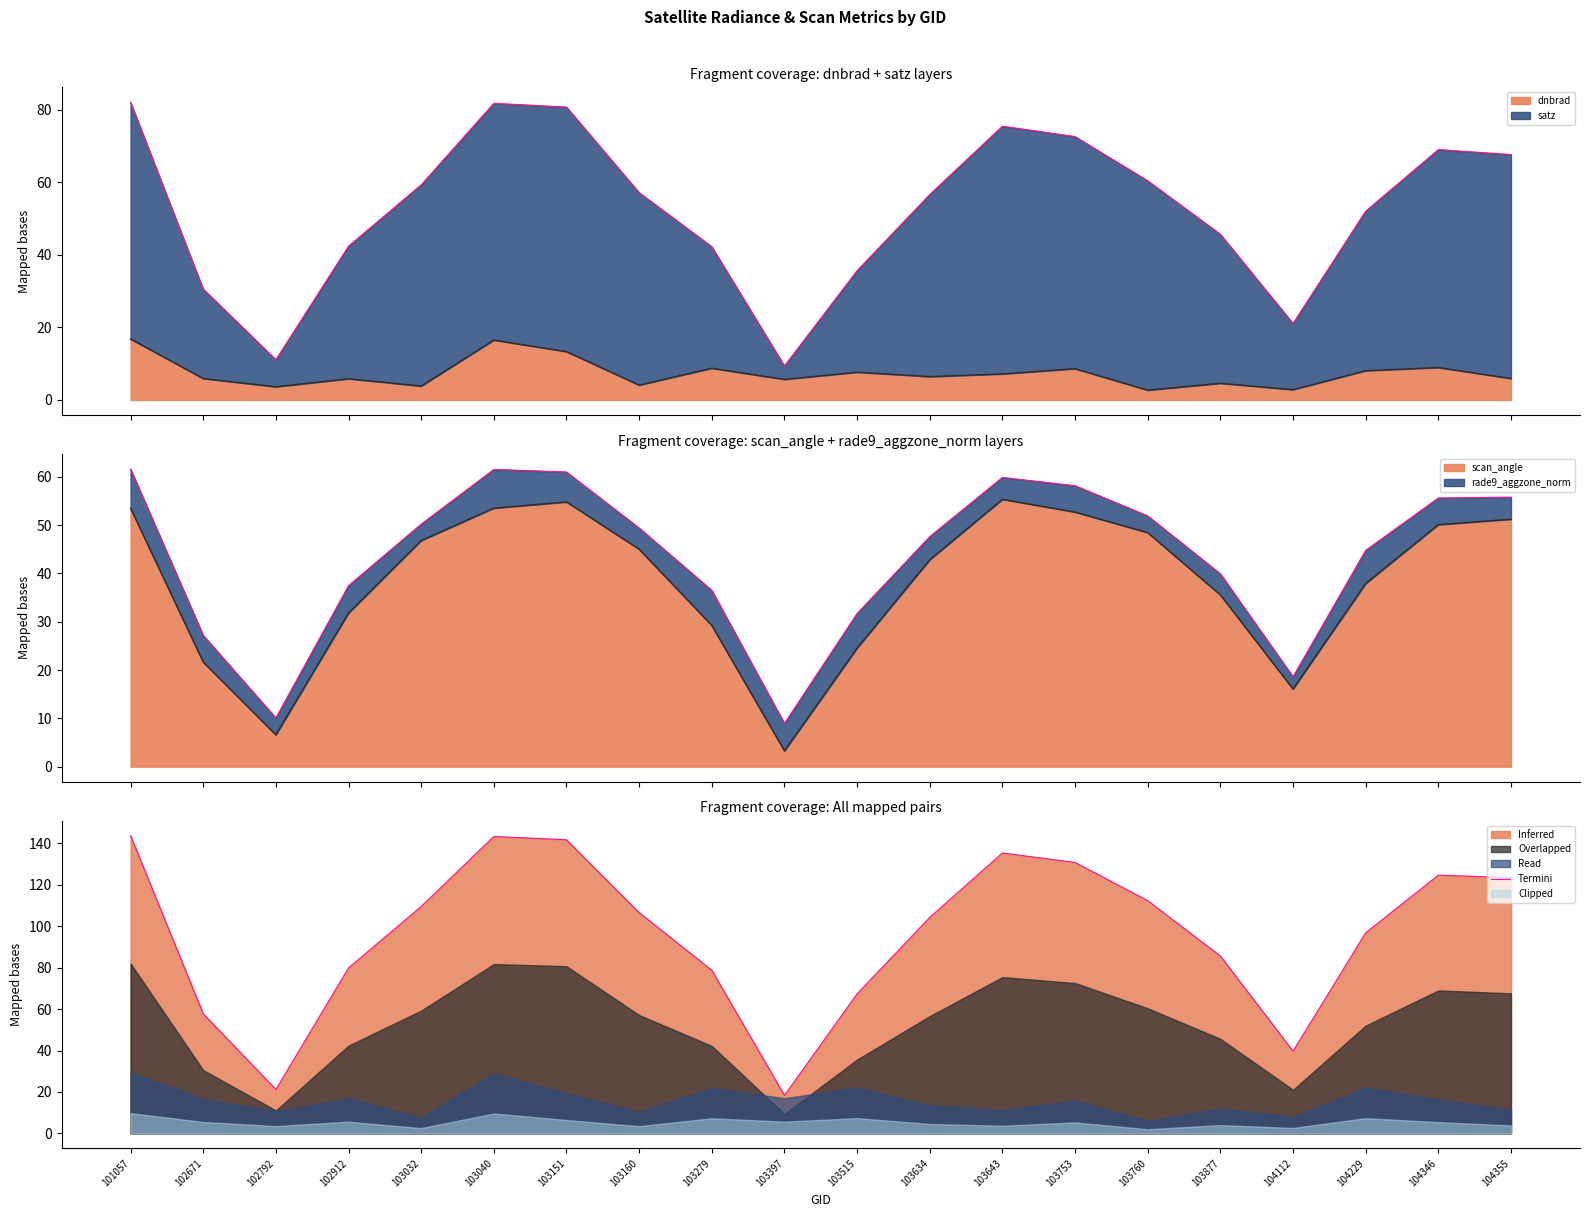

What is the value of the 9th point from the left?

78.7